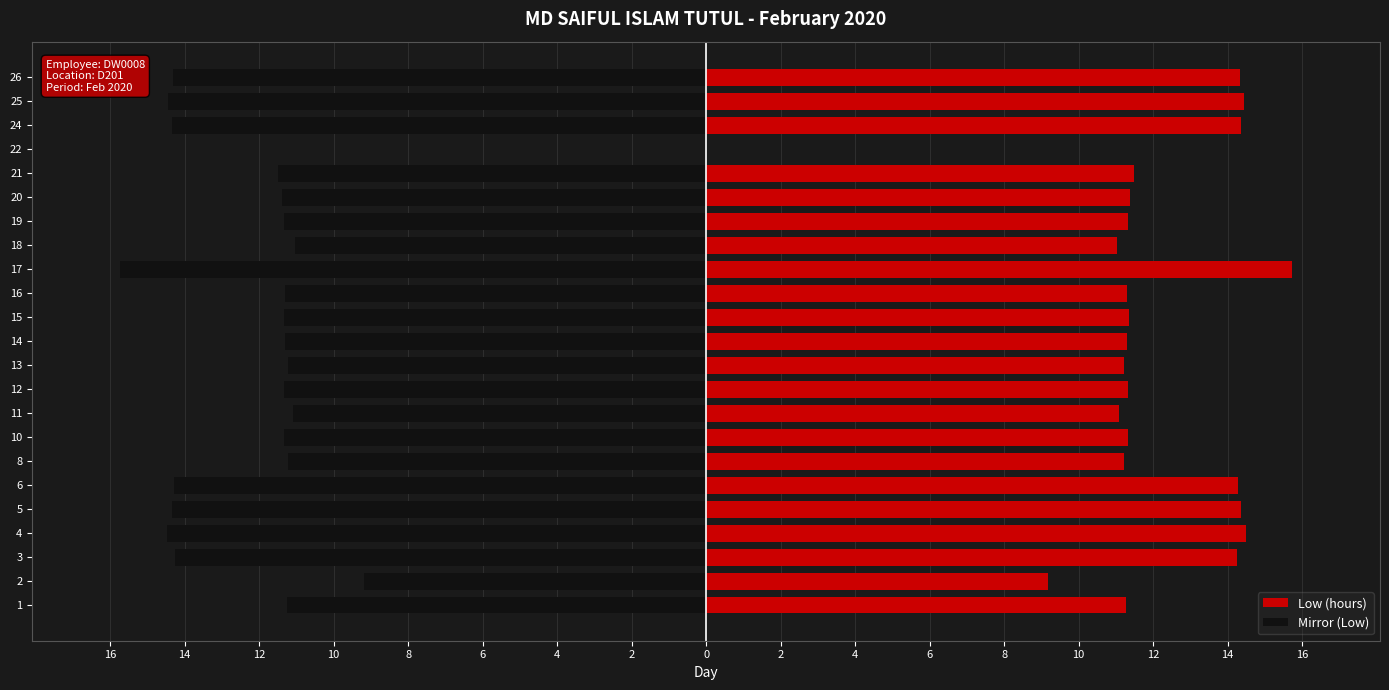

How many data points in Mirror (Low) are less than -11?

21